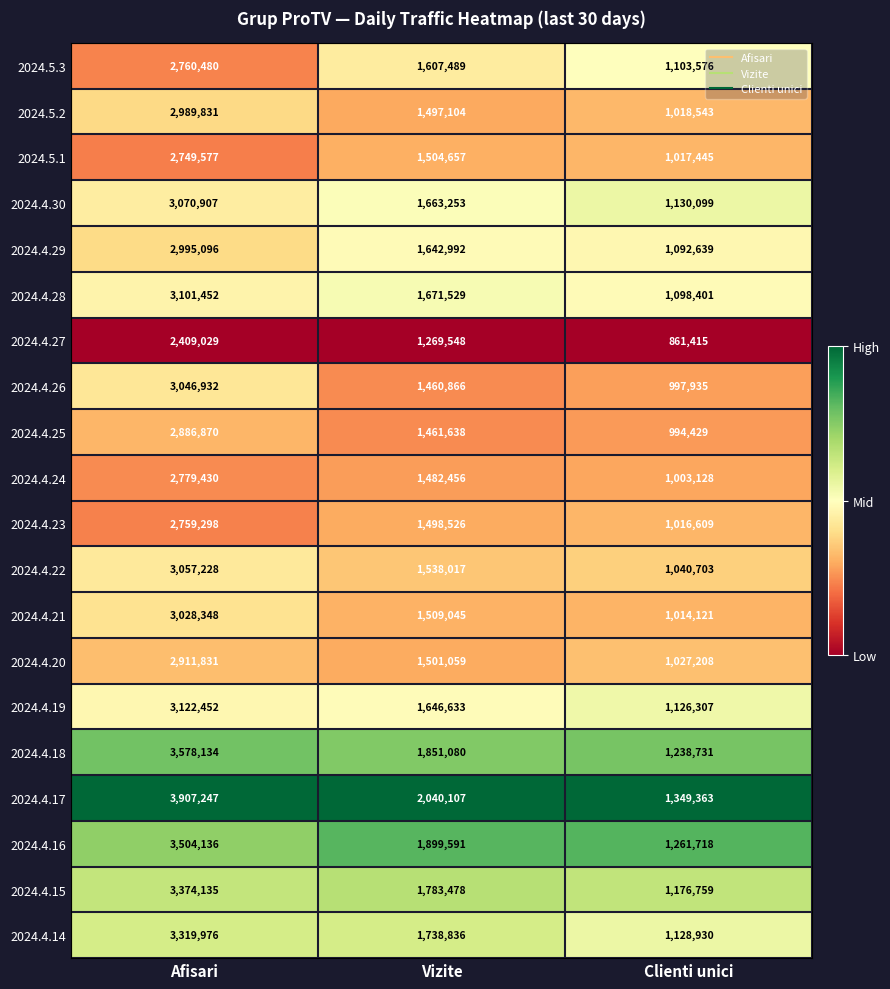

What is the difference between the 2024.4.24 values at Clienti unici and Vizite?

479328